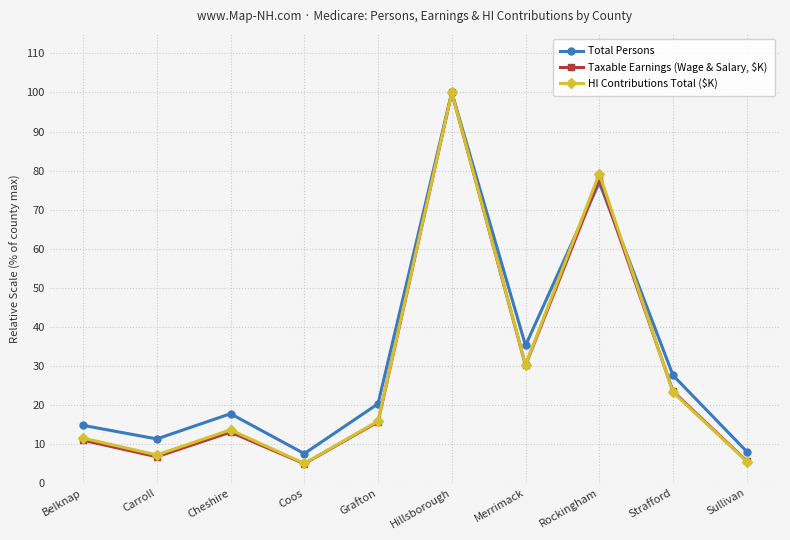

What is the label of the 5th point from the right?

Hillsborough